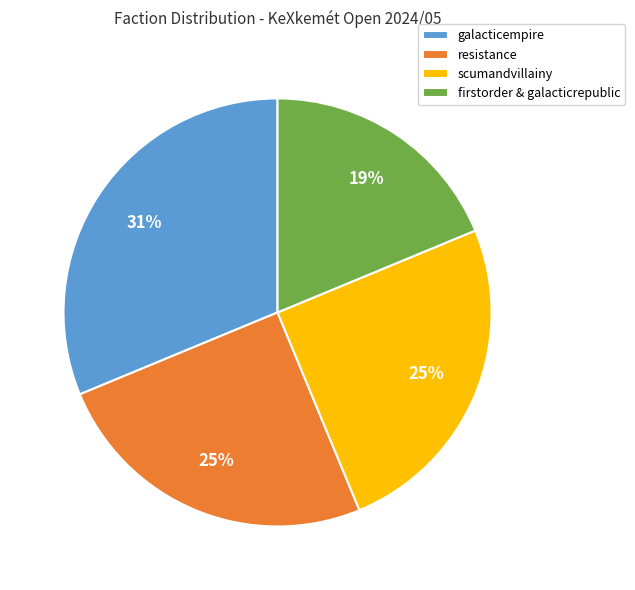

How many slices are in this pie chart?

4